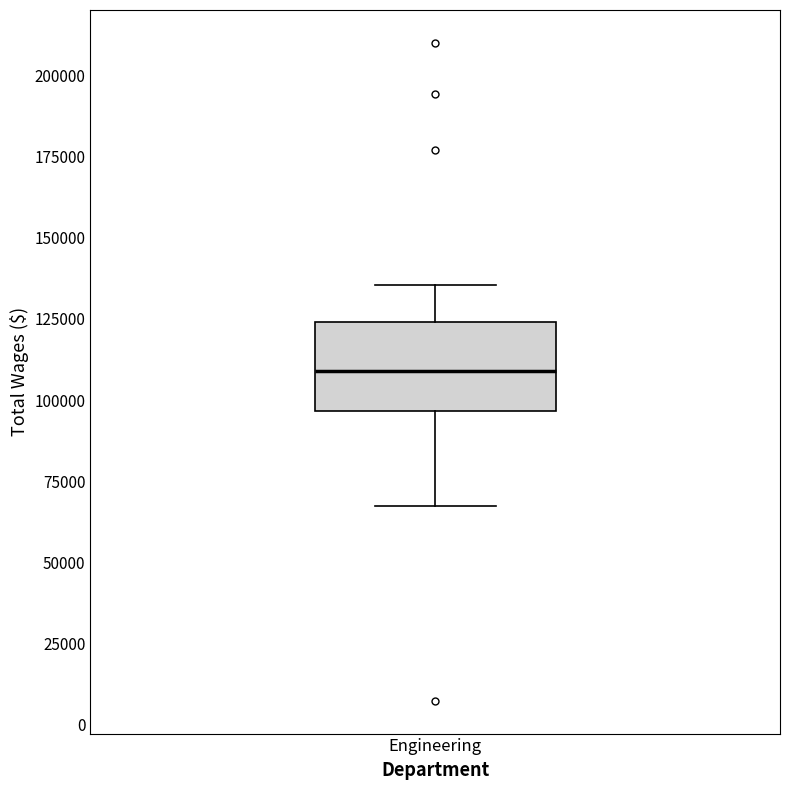

Where does the upper whisker of the box for Engineering end on the y-axis? The values are not printed on the chart, so give them approximately, as read against the axis.

135000